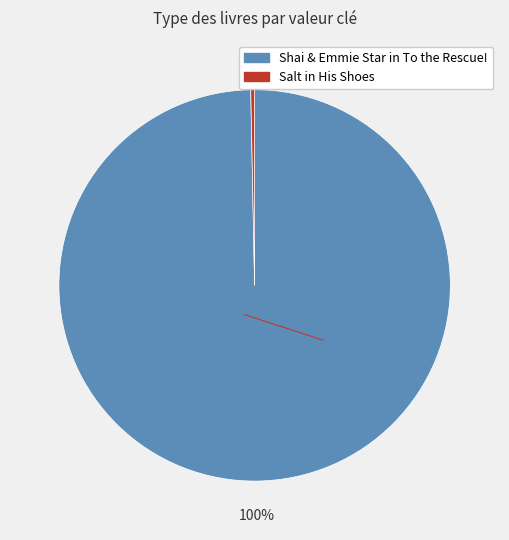

How many segments does this pie chart have?

2